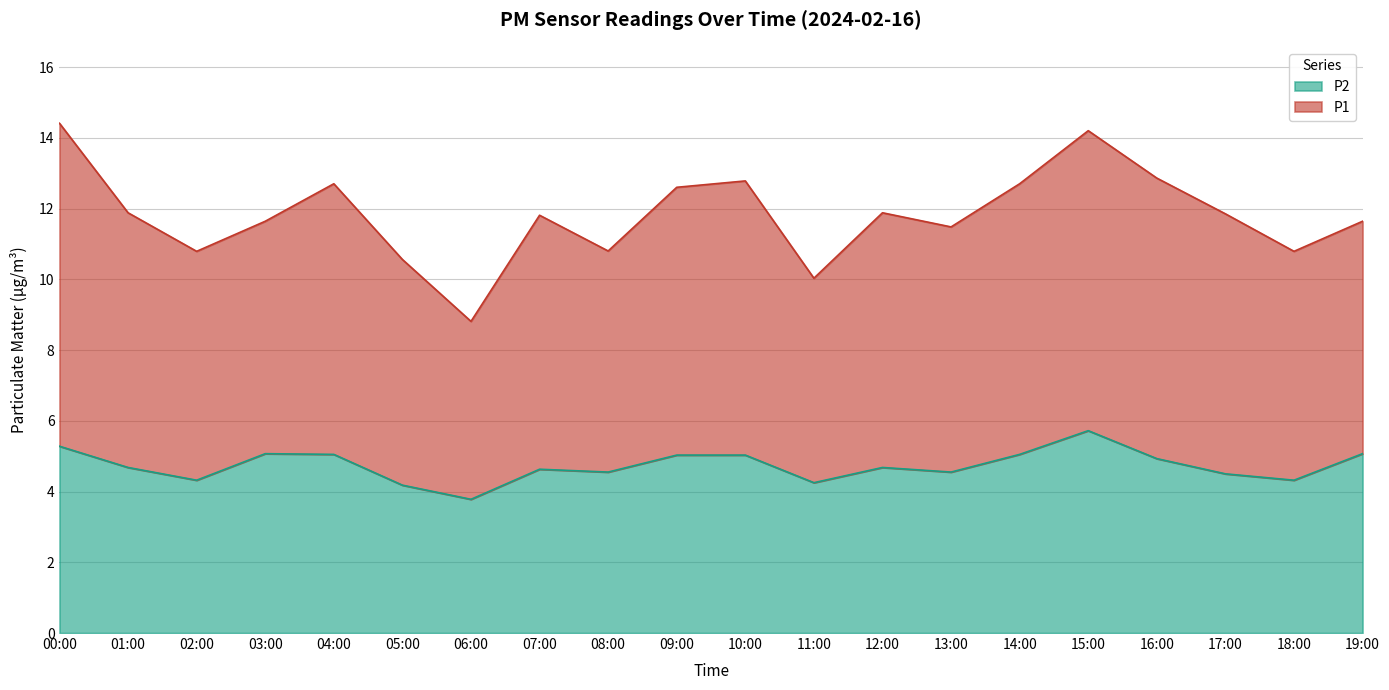

What is the label of the 13th point from the right?

07:00